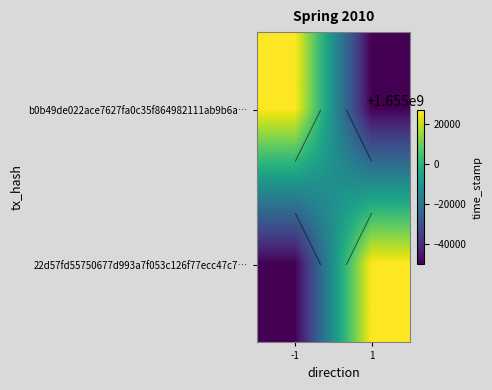

At which category is the sum across all series the highest?

-1